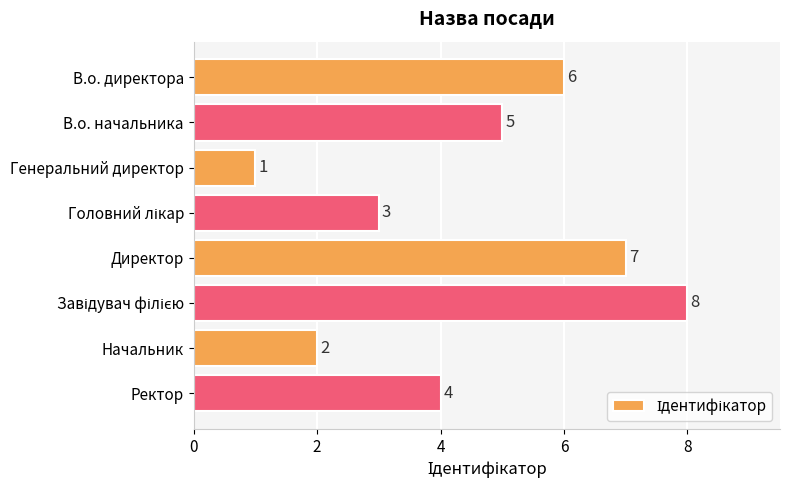

Where is the data nearest to the value 4?

Ректор